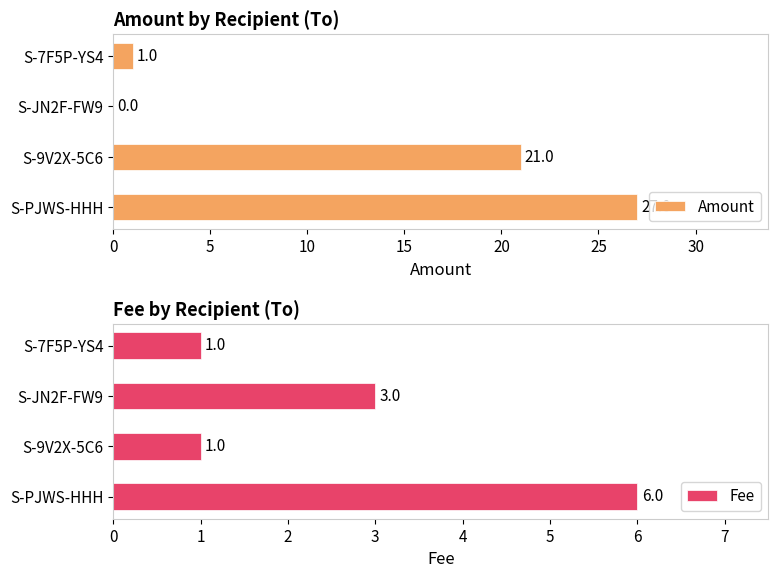

What is the value of the Amount bar at the 1st from the left?

27